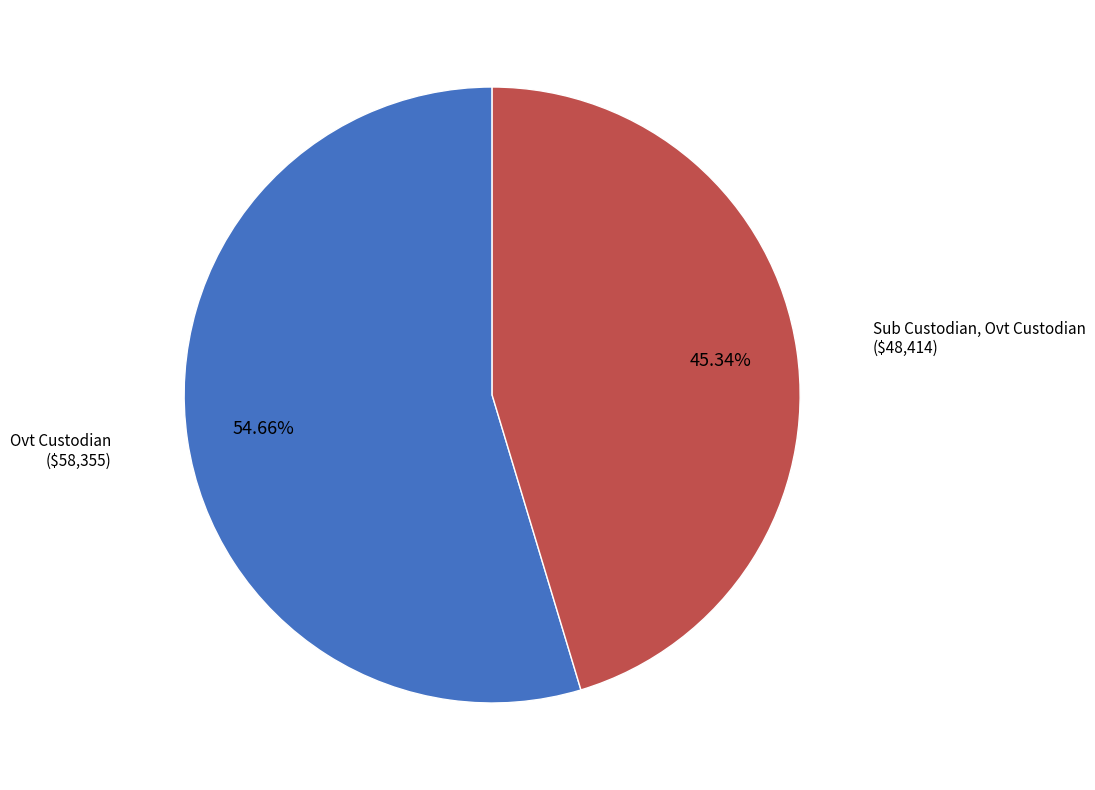

How many segments does this pie chart have?

2